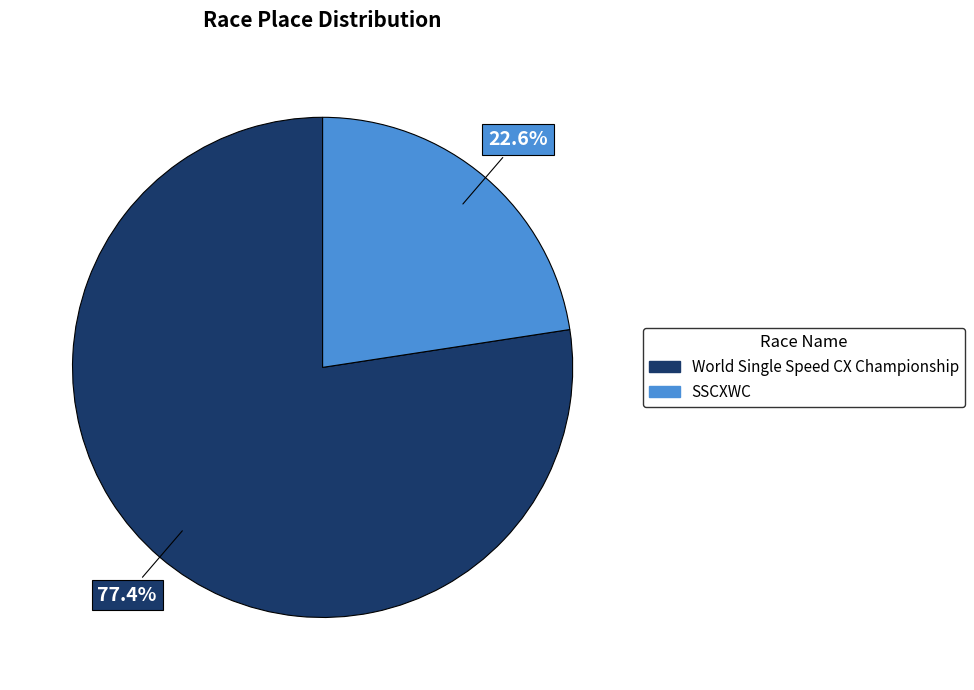

How many segments does this pie chart have?

2